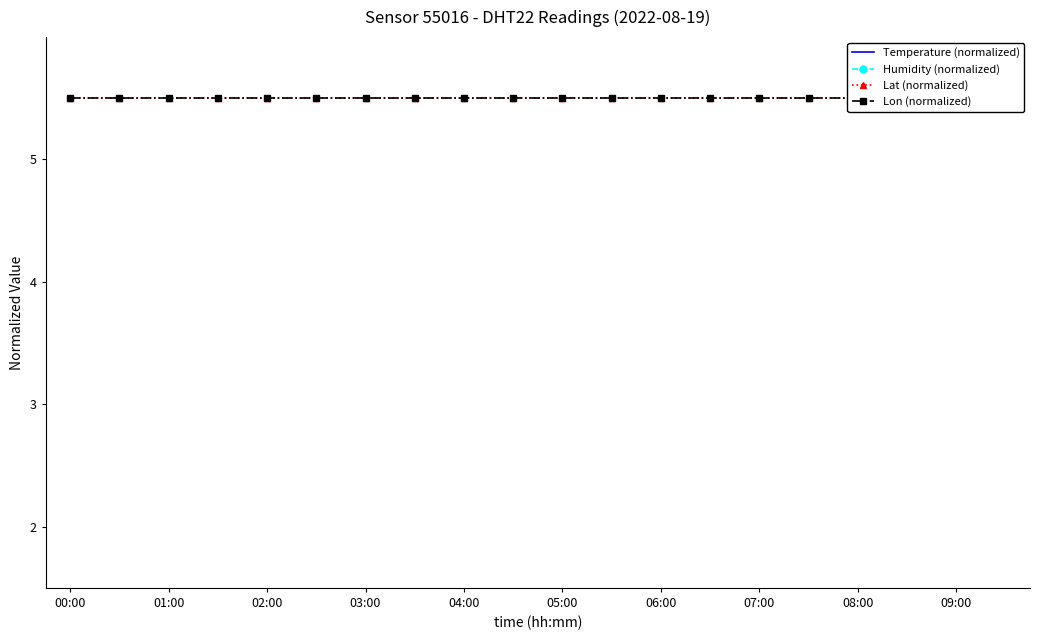

At 19, list the series in order from largest to smallest.

Humidity (normalized), Temperature (normalized), Lat (normalized), Lon (normalized)